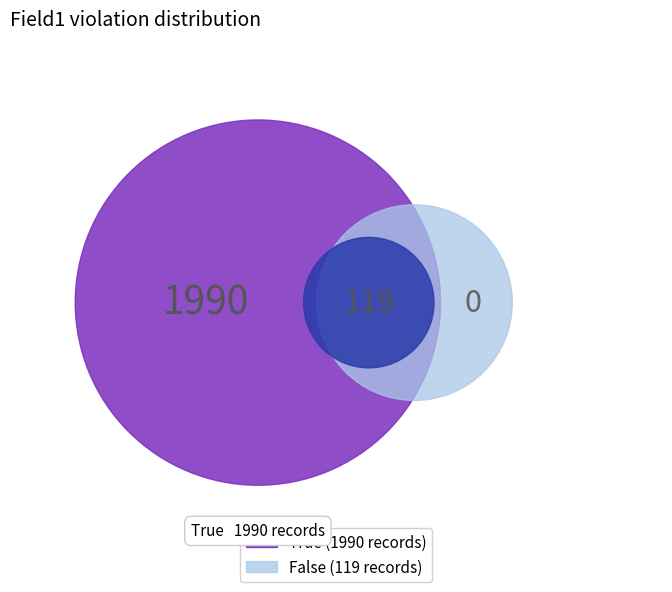

What is the change in value from True to False?

-1871